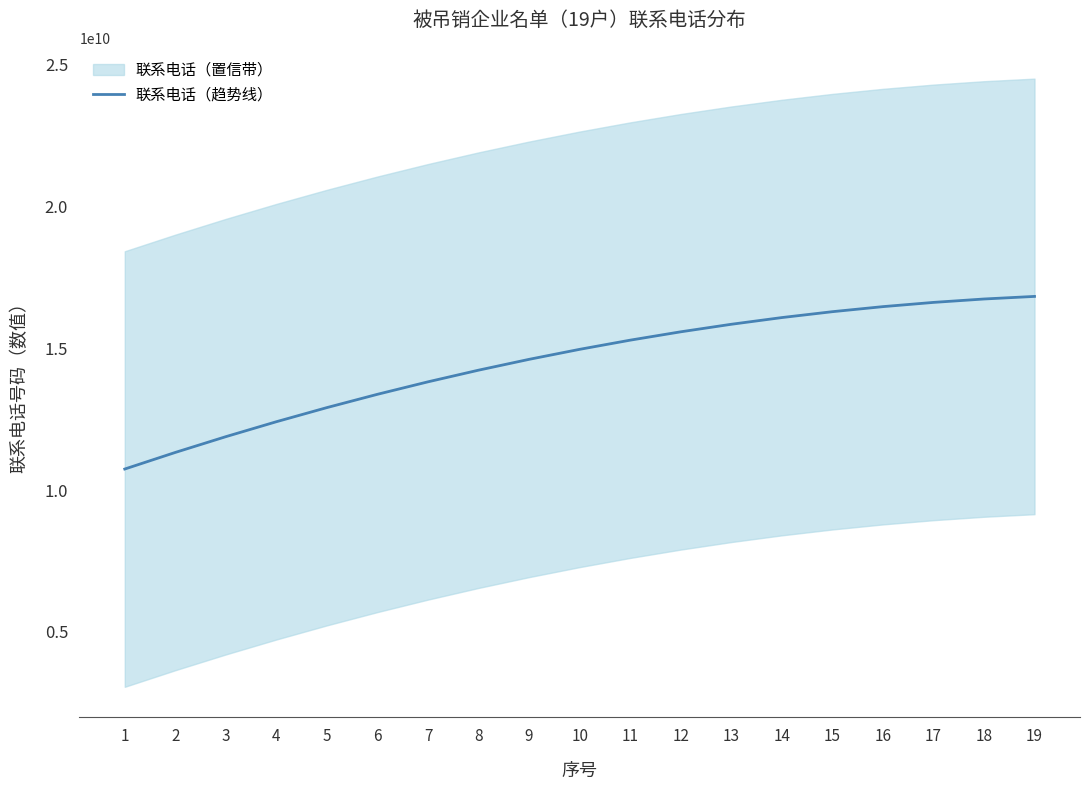

What is the change in value from 17 to 18?

+120222550.6